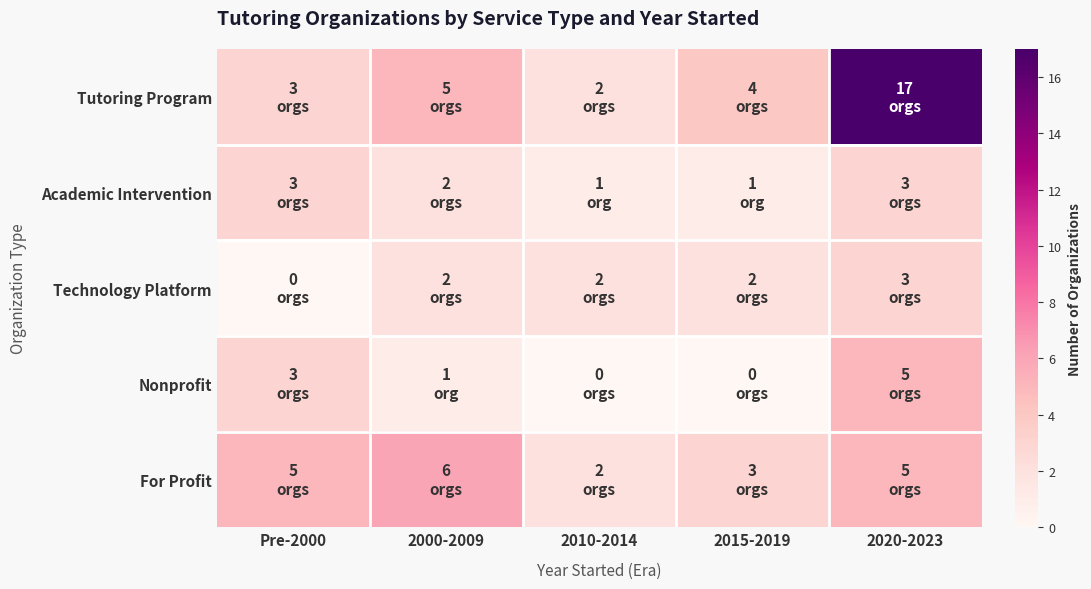

Rank the series by their maximum value, from highest to lowest.

Tutoring Program, For Profit, Nonprofit, Academic Intervention, Technology Platform